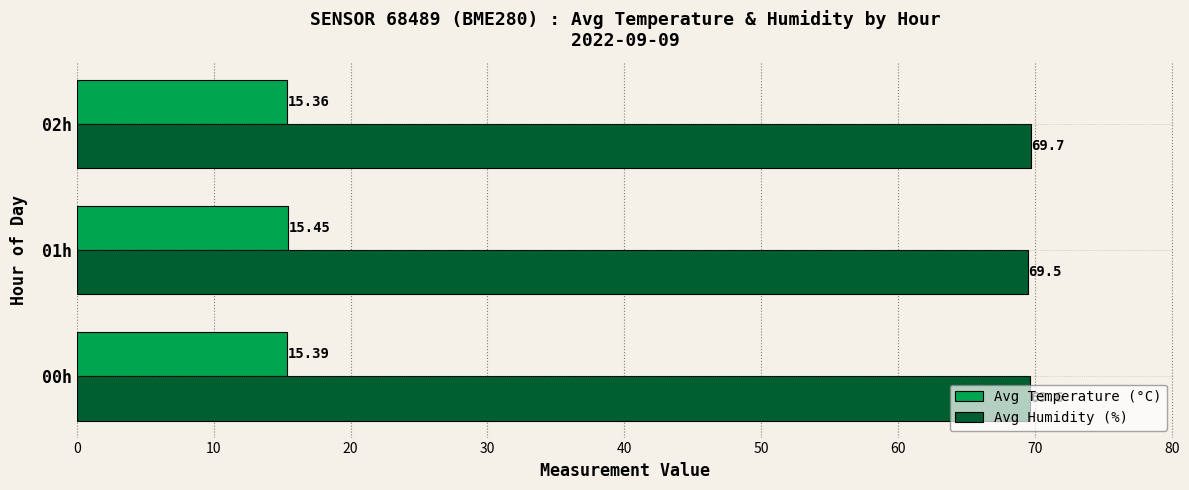

Which series has the largest range (max minus min)?

Avg Humidity (%)